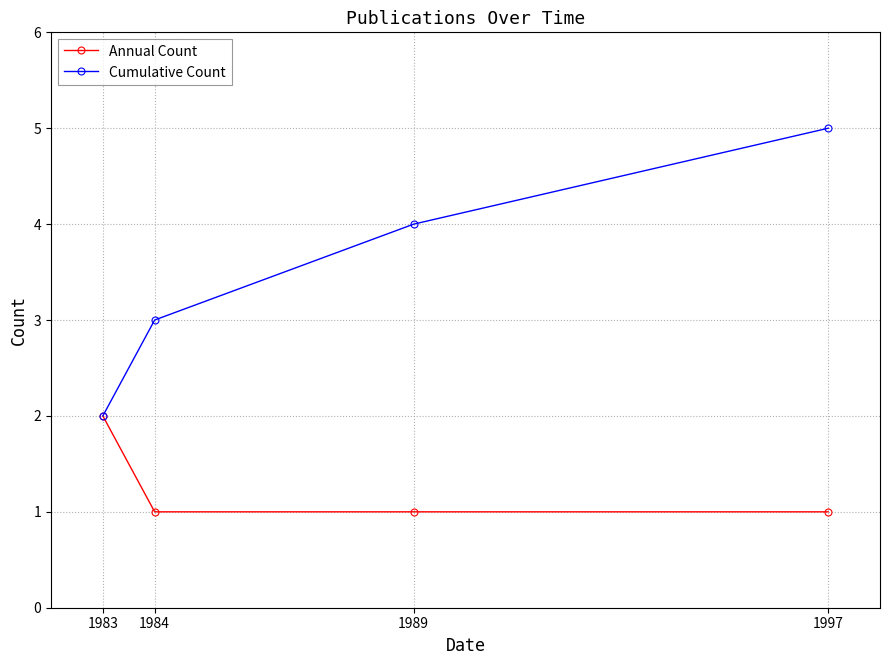

The value of Annual Count at 1984 is 1. True or false?

True